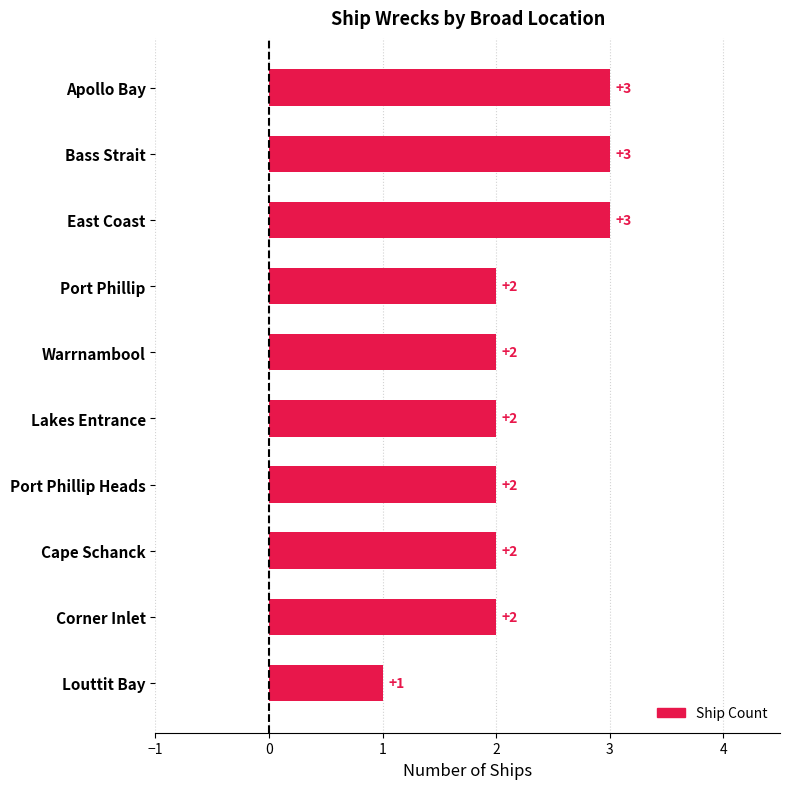

What is the average value?

2